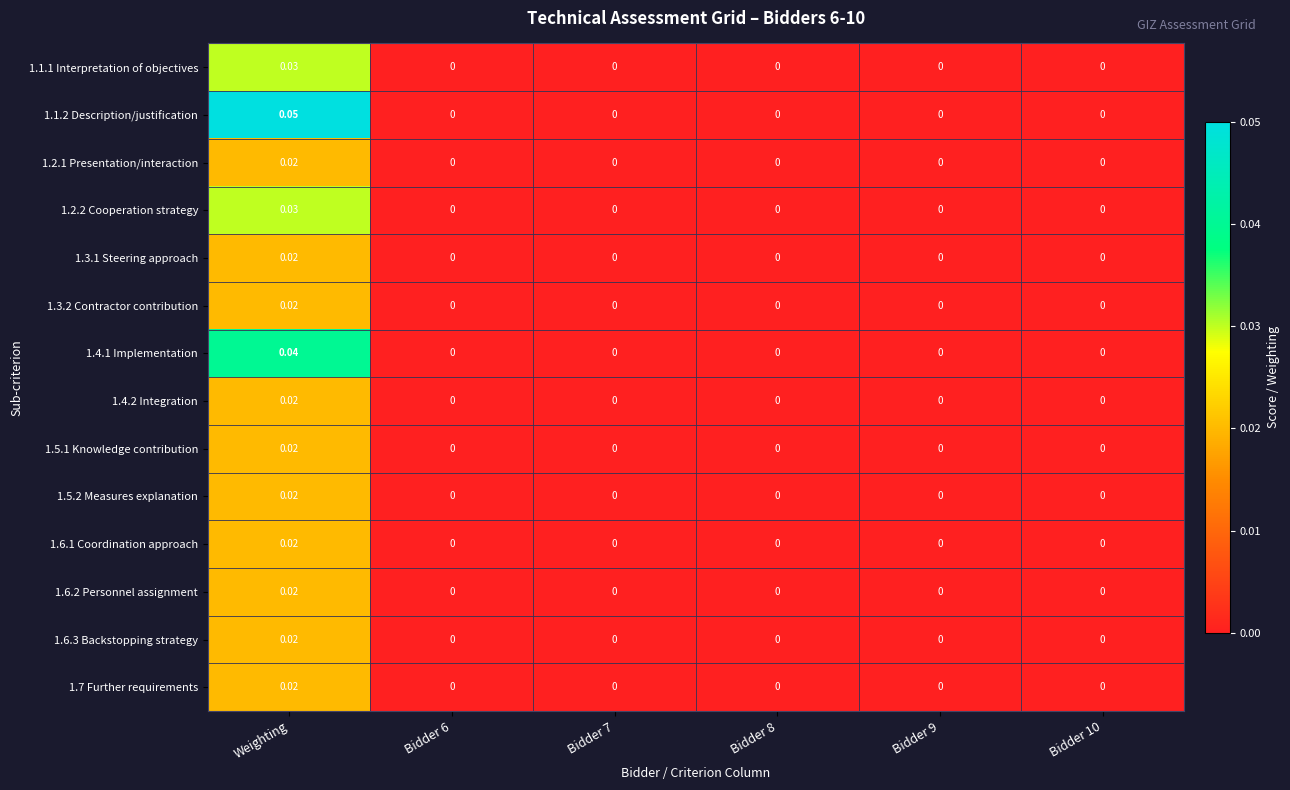

At which category is the sum across all series the highest?

Weighting